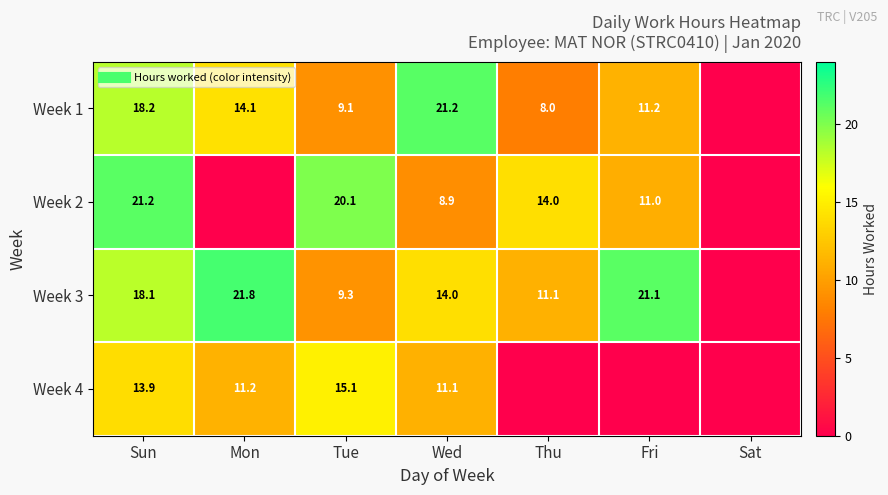

Is it true that Week 2 equals 21.2 at Sun?

True